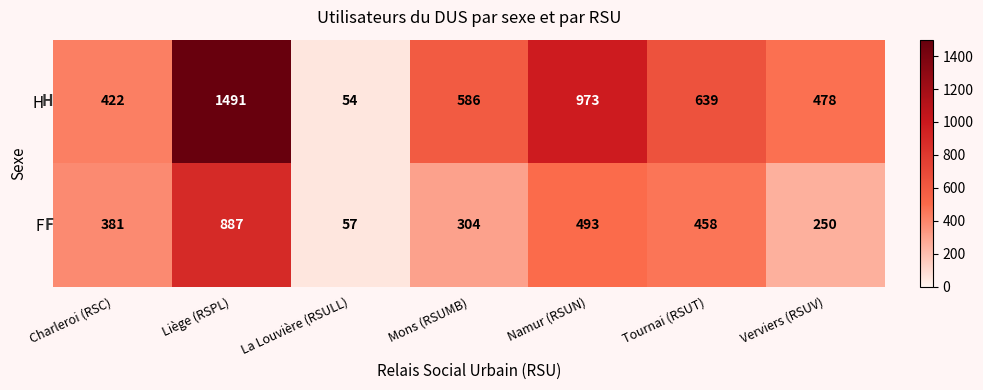

Which series has the largest total across all categories?

H